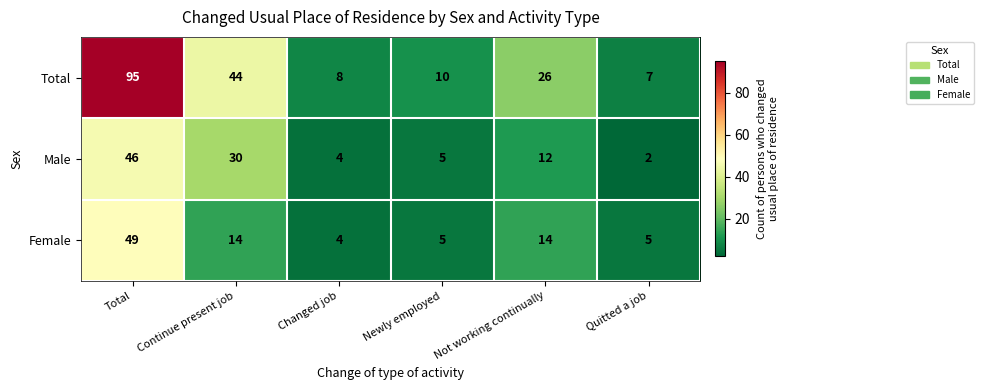

At which label does Female first exceed 14?

Total